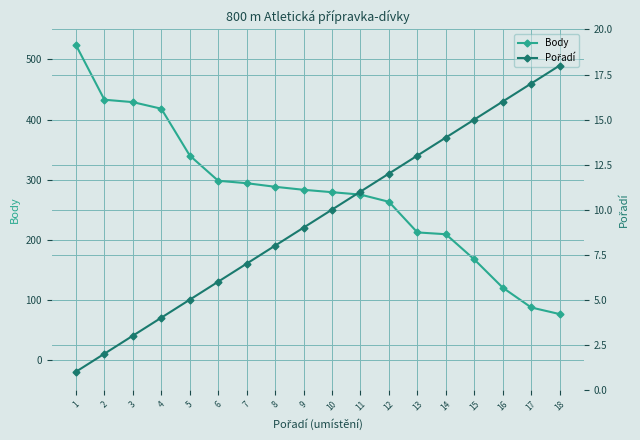

What is the greatest value displayed?

524